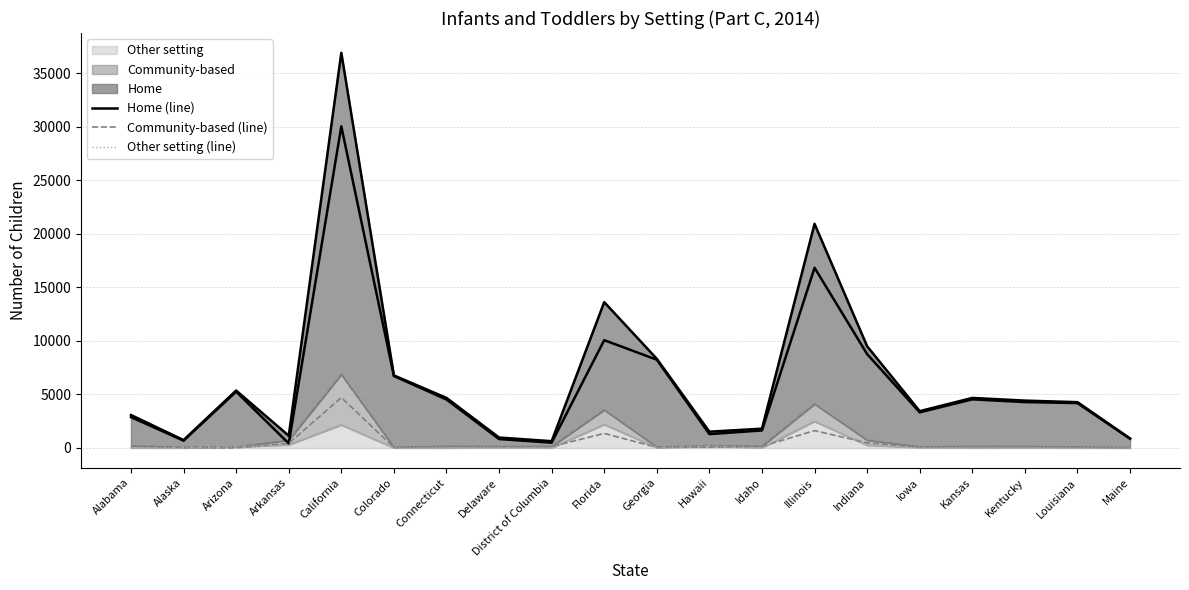

What is the label of the 11th point from the right?

Florida